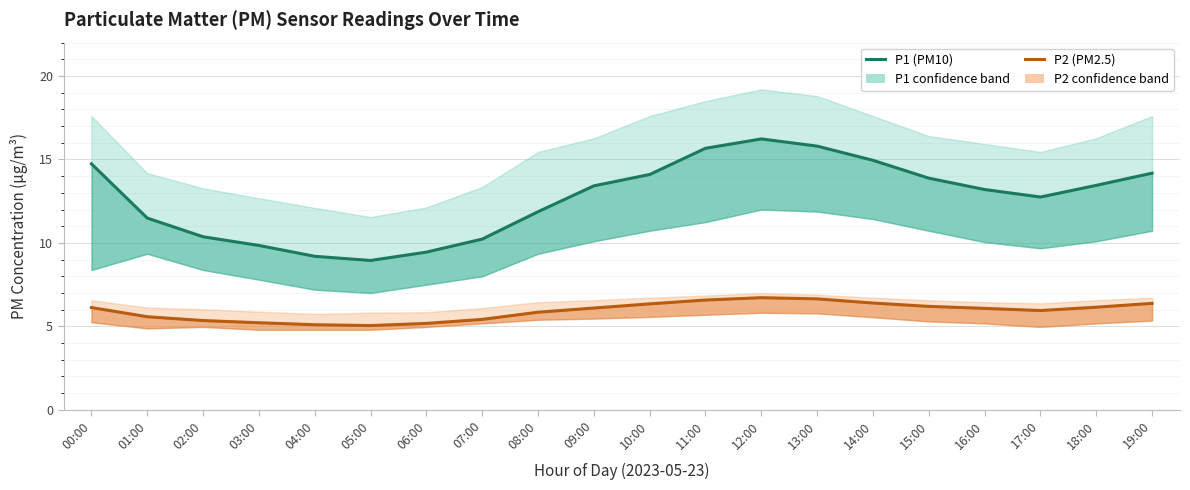

Reading left to right, list all the values displayed in this chart.

P1 (PM10): 14.7	11.5	10.4	9.8	9.2	8.9	9.4	10.2	11.9	13.4	14.1	15.7	16.2	15.8	14.9	13.9	13.2	12.8	13.4	14.2
P2 (PM2.5): 6.1	5.6	5.3	5.2	5.1	5.0	5.2	5.4	5.8	6.1	6.3	6.6	6.7	6.7	6.4	6.2	6.1	6.0	6.2	6.4